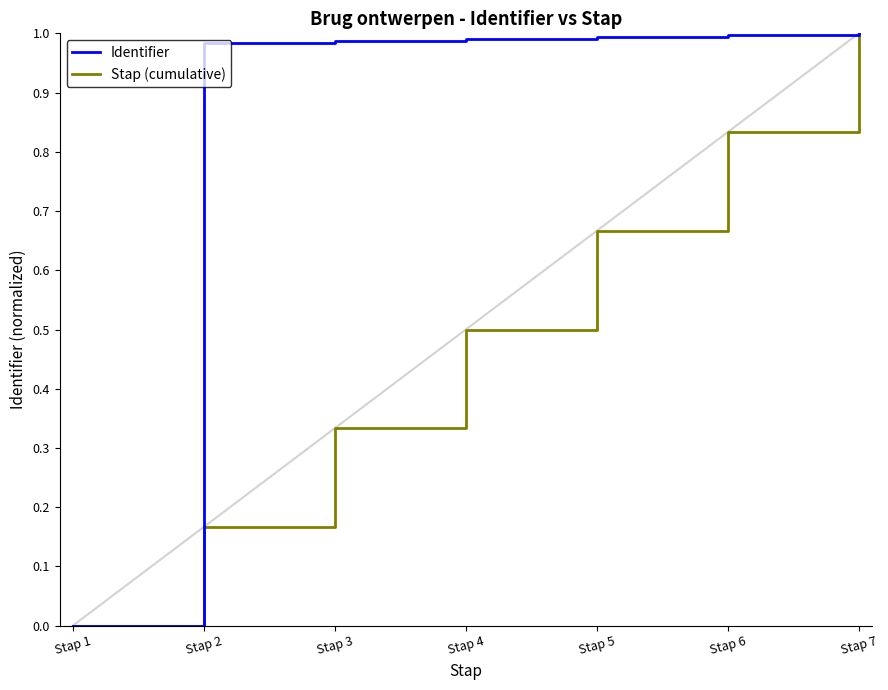

True or false: Identifier has a value of 1.0 at Stap 6.

True